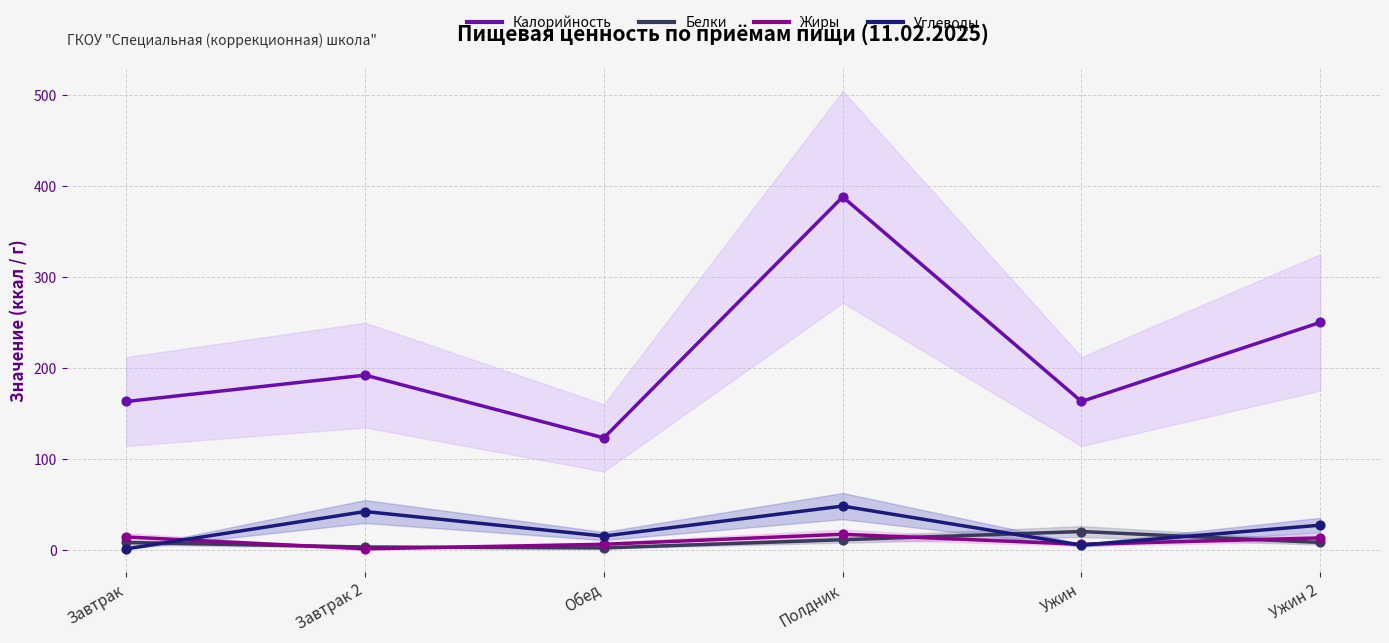

Is the value of Калорийность at Ужин greater than the value of Белки at Полдник?

Yes